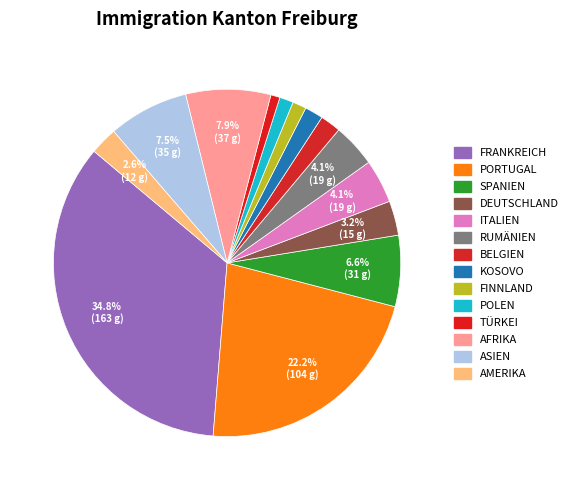

Rank the categories by value from highest to lowest.

Frankreich, Portugal, Afrika, Asien, Spanien, Italien, Rumänien, Deutschland, Amerika, Belgien, Kosovo, Finnland, Polen, Türkei